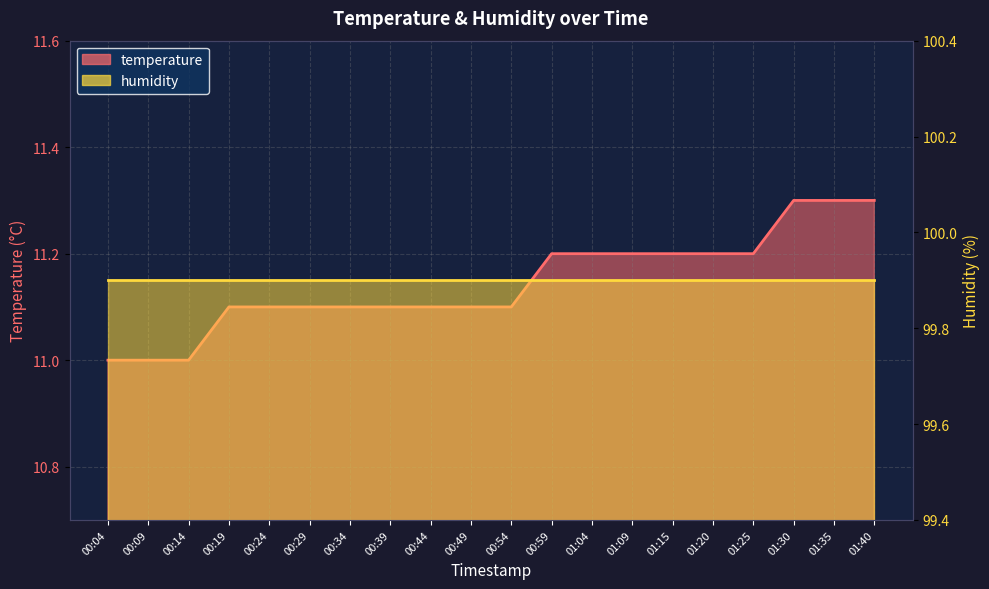

How many values are between 11 and 12?

20